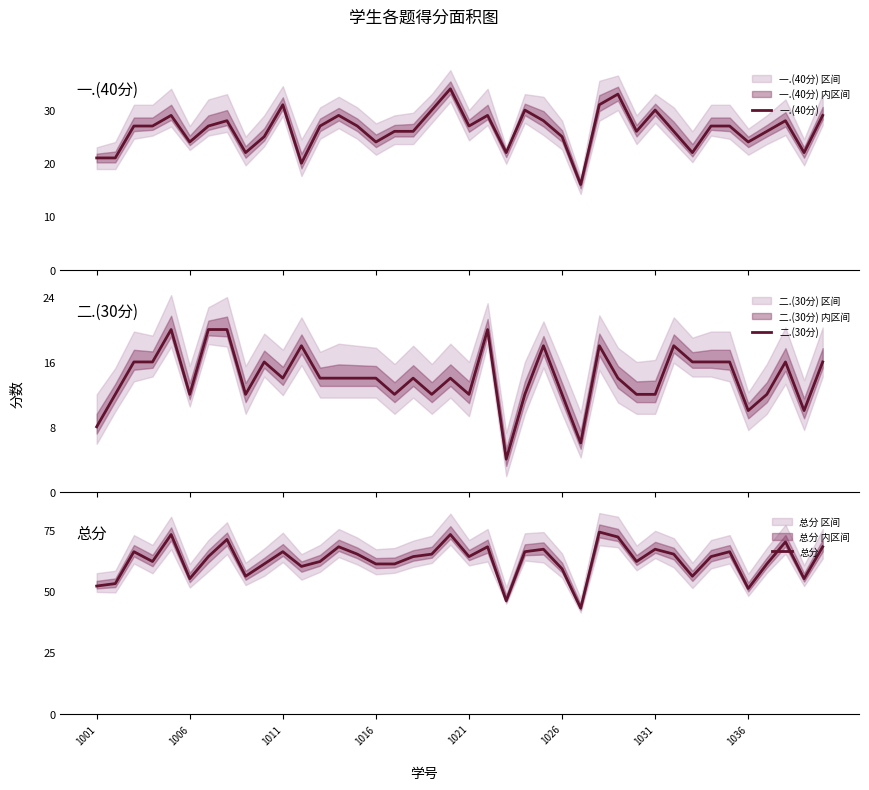

What is the minimum value shown in the chart?

4